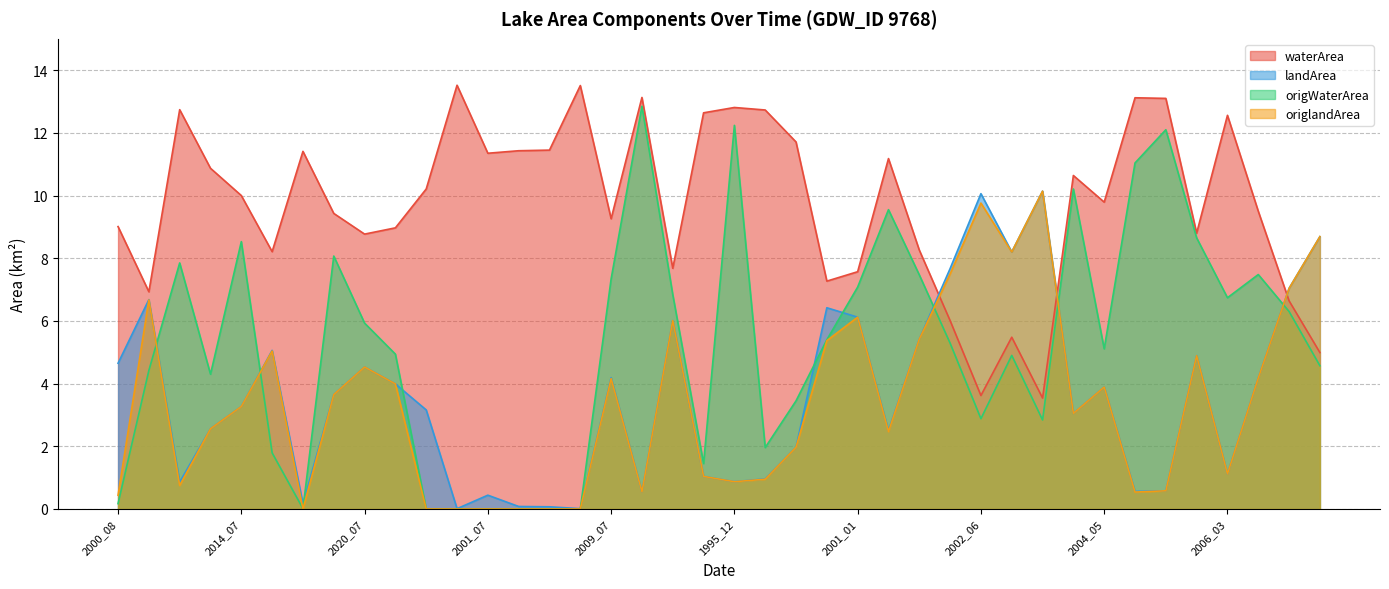

Reading left to right, what are all the values shown in this chart?

waterArea: 2000_08=9.0	2005_06=6.9	2009_08=12.7	2013_06=10.9	2014_07=10.0	2015_07=8.2	2016_07=11.4	2019_07=9.4	2020_07=8.8	2021_07=9.0	2002_07=10.2	2006_08=13.5	2001_07=11.3	2018_07=11.4	1992_07=11.4	1996_08=13.5	2009_07=9.3	1994_02=13.1	1994_06=7.7	1994_10=12.6	1995_12=12.8	1996_01=12.7	1996_02=11.7	2000_05=7.3	2001_01=7.6	2001_12=11.2	2002_01=8.3	2002_02=6.0	2002_06=3.6	2003_01=5.5	2003_05=3.5	2004_04=10.6	2004_05=9.8	2005_01=13.1	2005_03=13.1	2005_05=8.8	2006_03=12.6	2006_04=9.5	2006_05=6.6	2006_06=5.0
landArea: 2000_08=4.7	2005_06=6.7	2009_08=0.9	2013_06=2.6	2014_07=3.3	2015_07=5.1	2016_07=0.2	2019_07=3.6	2020_07=4.5	2021_07=4.0	2002_07=3.2	2006_08=0.0	2001_07=0.4	2018_07=0.1	1992_07=0.1	1996_08=0.0	2009_07=4.2	1994_02=0.6	1994_06=6.0	1994_10=1.0	1995_12=0.9	1996_01=1.0	1996_02=2.0	2000_05=6.4	2001_01=6.1	2001_12=2.5	2002_01=5.4	2002_02=7.7	2002_06=10.1	2003_01=8.2	2003_05=10.1	2004_04=3.0	2004_05=3.9	2005_01=0.6	2005_03=0.6	2005_05=4.9	2006_03=1.1	2006_04=4.2	2006_05=7.0	2006_06=8.7
origWaterArea: 2000_08=0.2	2005_06=4.4	2009_08=7.8	2013_06=4.3	2014_07=8.5	2015_07=1.8	2016_07=0.0	2019_07=8.1	2020_07=5.9	2021_07=4.9	2002_07=0.0	2006_08=0.0	2001_07=0.0	2018_07=0.0	1992_07=0.0	1996_08=0.0	2009_07=7.3	1994_02=12.8	1994_06=6.8	1994_10=1.4	1995_12=12.2	1996_01=2.0	1996_02=3.5	2000_05=5.4	2001_01=7.1	2001_12=9.6	2002_01=7.5	2002_02=5.3	2002_06=2.9	2003_01=4.9	2003_05=2.8	2004_04=10.2	2004_05=5.1	2005_01=11.0	2005_03=12.1	2005_05=8.7	2006_03=6.7	2006_04=7.5	2006_05=6.3	2006_06=4.6
origlandArea: 2000_08=0.4	2005_06=6.7	2009_08=0.8	2013_06=2.6	2014_07=3.3	2015_07=5.0	2016_07=0.0	2019_07=3.6	2020_07=4.5	2021_07=4.0	2002_07=0.0	2006_08=0.0	2001_07=0.0	2018_07=0.0	1992_07=0.0	1996_08=0.0	2009_07=4.2	1994_02=0.6	1994_06=6.0	1994_10=1.0	1995_12=0.9	1996_01=0.9	1996_02=2.0	2000_05=5.4	2001_01=6.1	2001_12=2.5	2002_01=5.4	2002_02=7.5	2002_06=9.8	2003_01=8.2	2003_05=10.1	2004_04=3.0	2004_05=3.9	2005_01=0.5	2005_03=0.6	2005_05=4.9	2006_03=1.1	2006_04=4.2	2006_05=7.0	2006_06=8.7